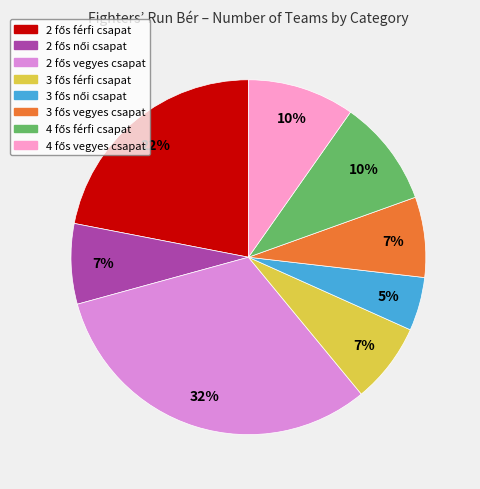

Does any single category account for the majority?

No